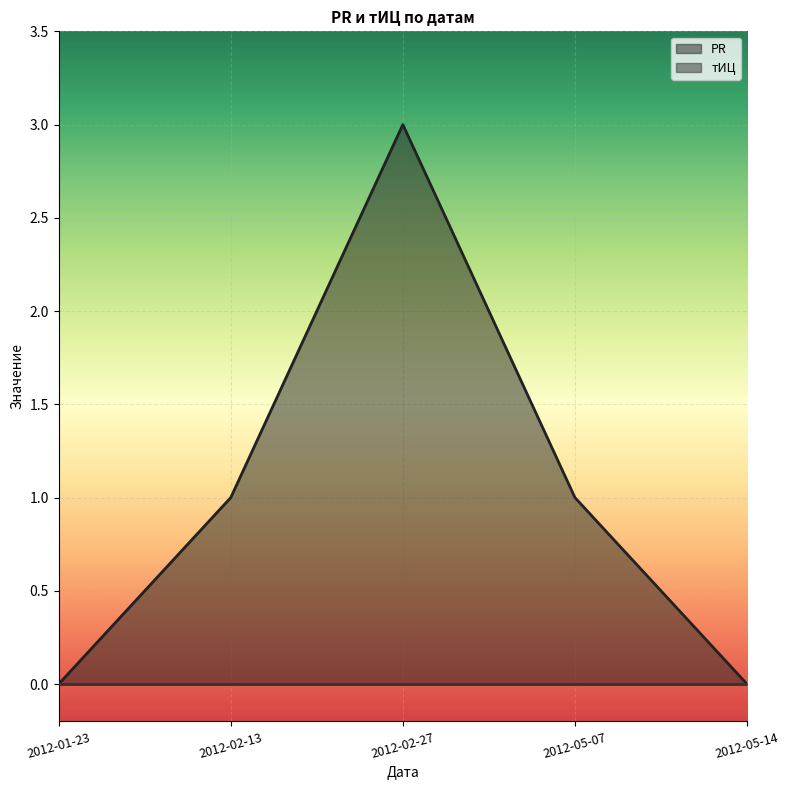

Rank the categories by value from highest to lowest.

2012-02-27, 2012-02-13, 2012-05-07, 2012-01-23, 2012-05-14